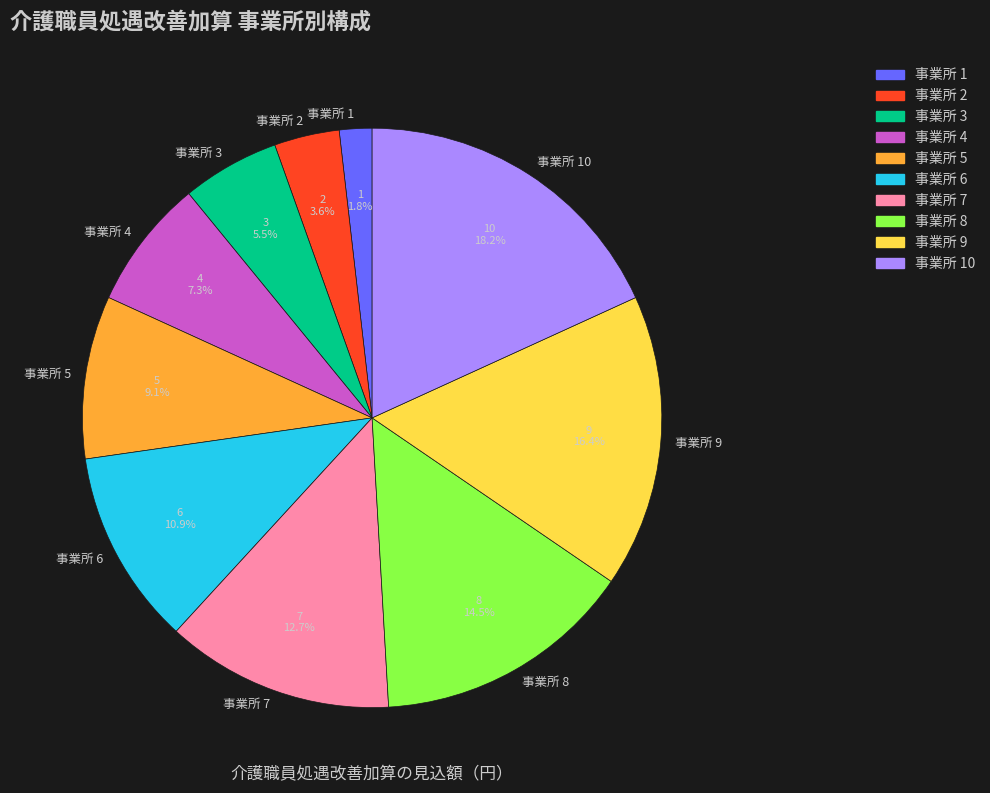

Do 事業所 5 and 事業所 8 together represent more than half of the pie?

No